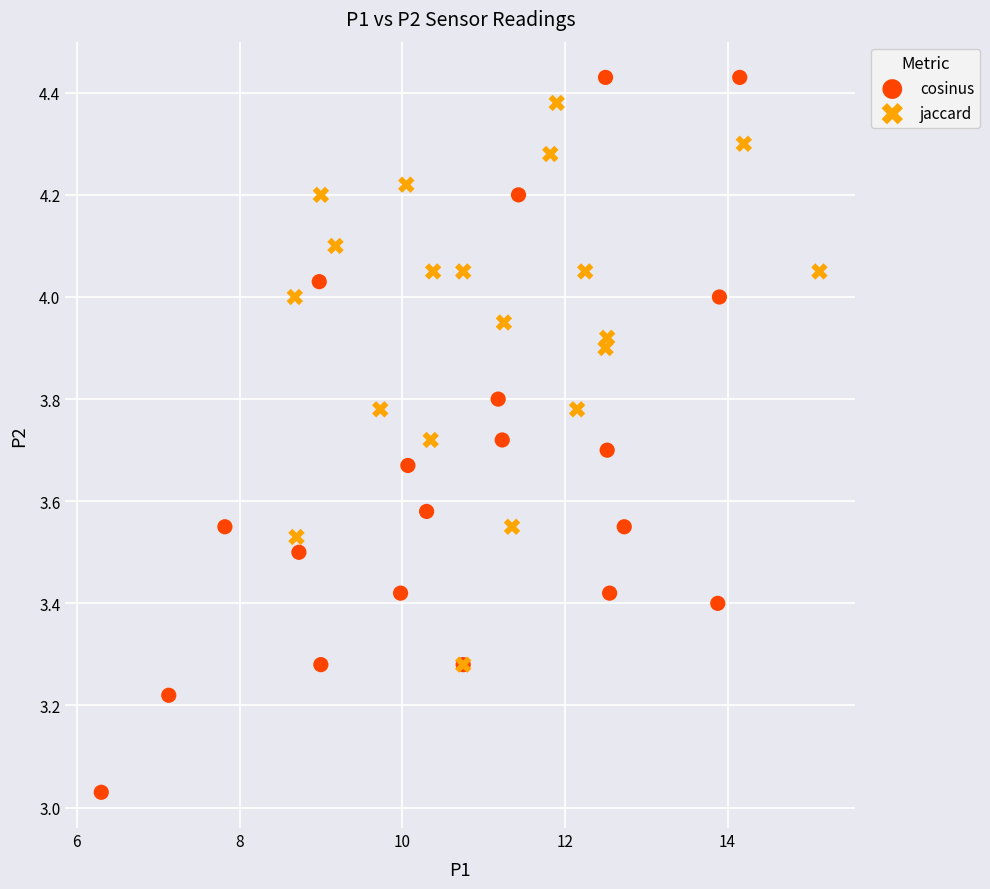

Which series has the largest Y range (max minus min)?

cosinus